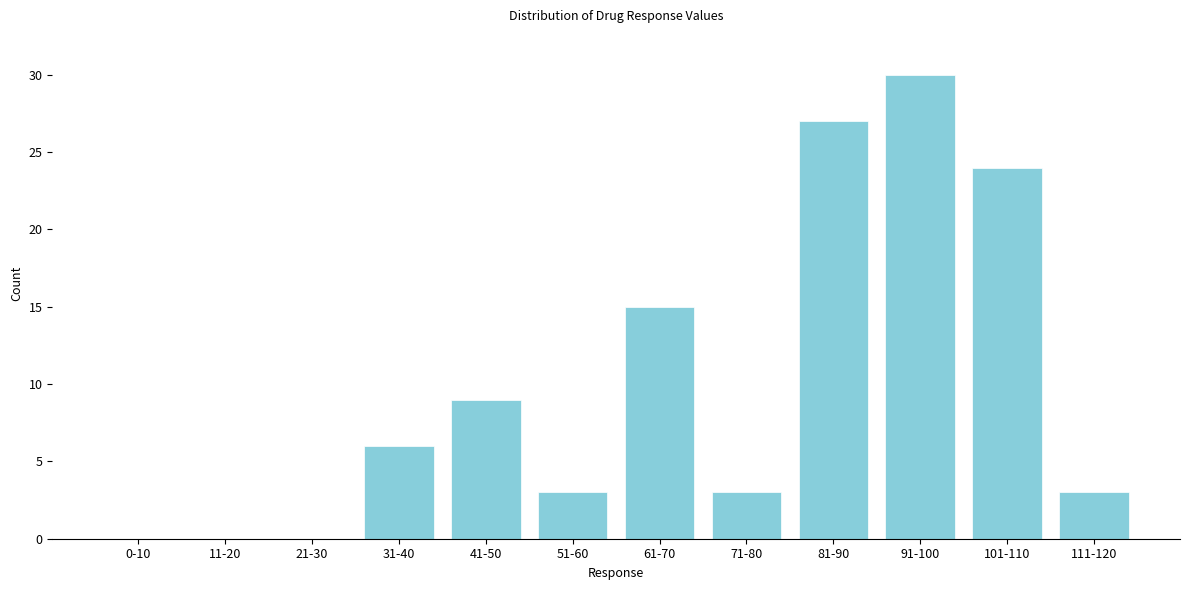

Reading left to right, list all the values displayed in this chart.

0-10=0	11-20=0	21-30=0	31-40=6	41-50=9	51-60=3	61-70=15	71-80=3	81-90=27	91-100=30	101-110=24	111-120=3